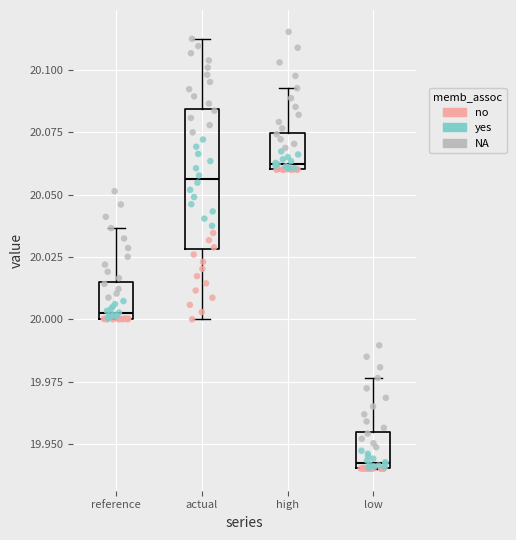

Comparing the boxes themselves (not the whiskers), which one is the tallest?

actual